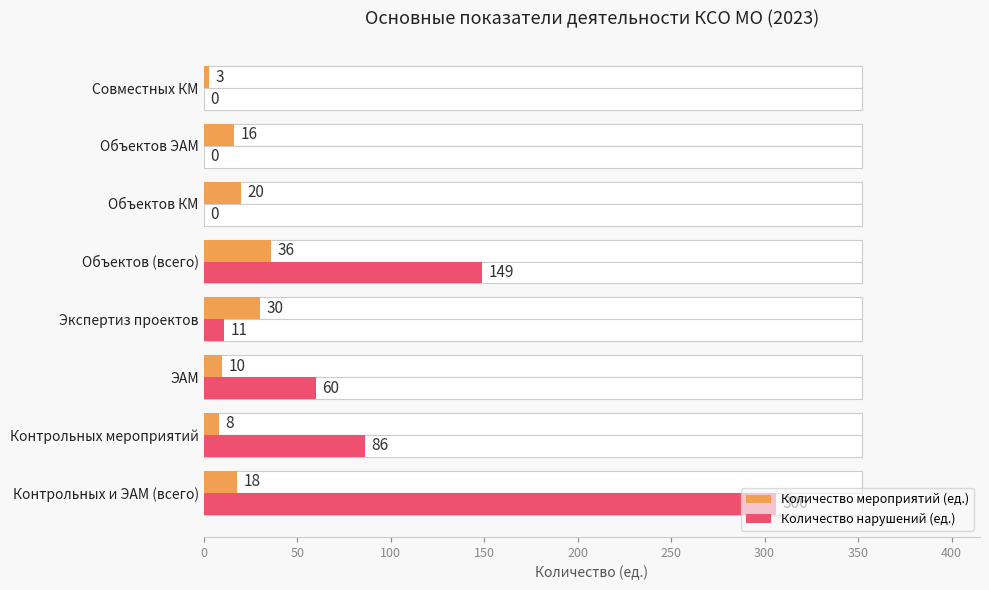

Reading left to right, what are all the values shown in this chart?

Количество мероприятий (ед.): 18	8	10	30	36	20	16	3
Количество нарушений (ед.): 306	86	60	11	149	0	0	0